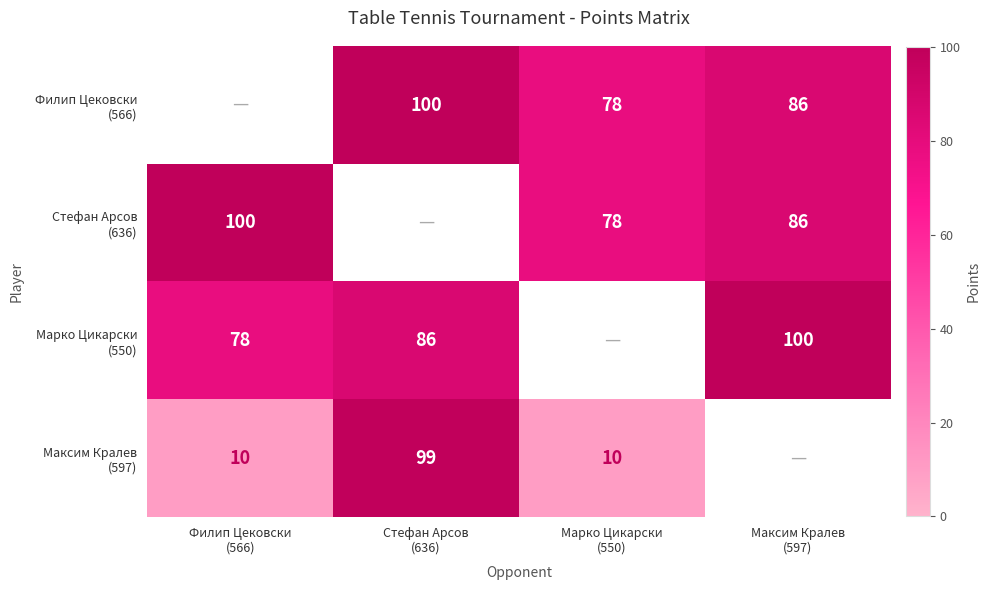

At which label does Марко Цикарски (550) reach its minimum?

Филип Цековски (566)